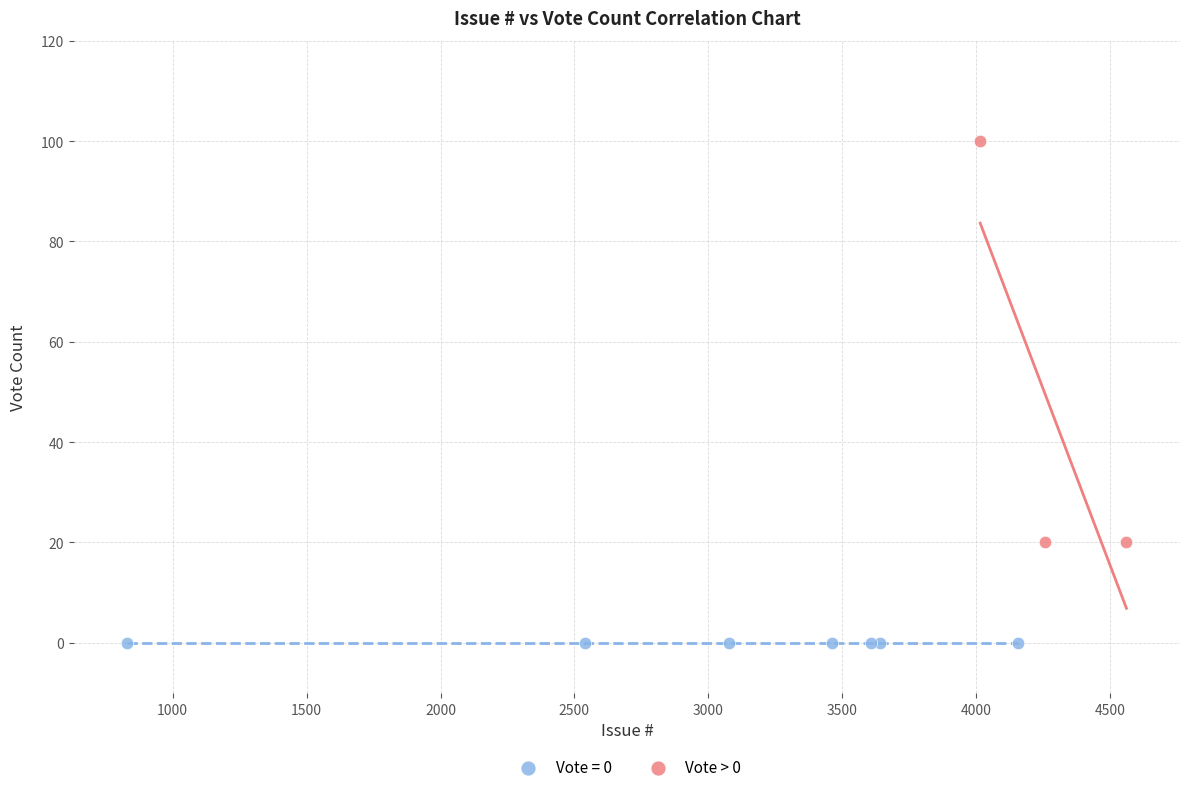

Which series contains the lowest Y value?

Vote = 0